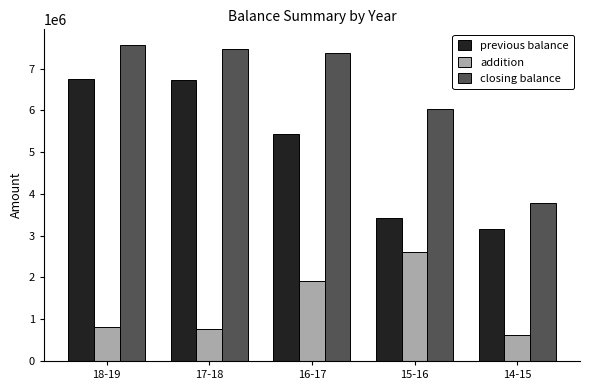

Between 17-18 and 15-16, which series saw the biggest shift?

previous balance